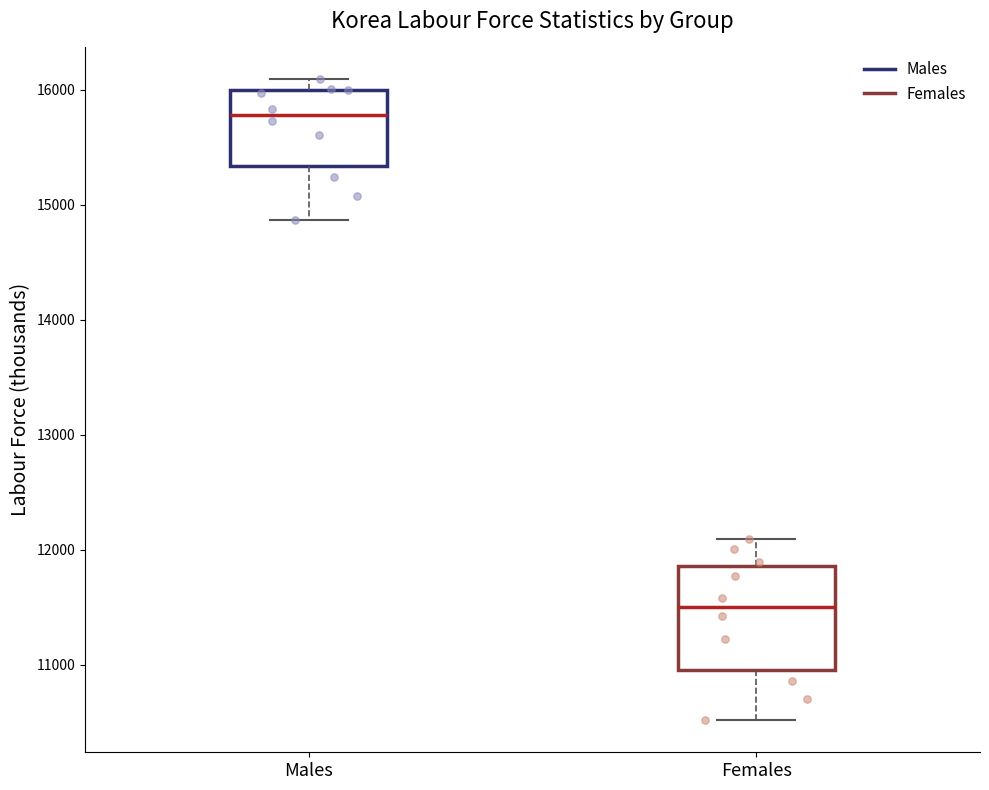

Which box is the tallest, from its lower edge to its upper edge?

Females